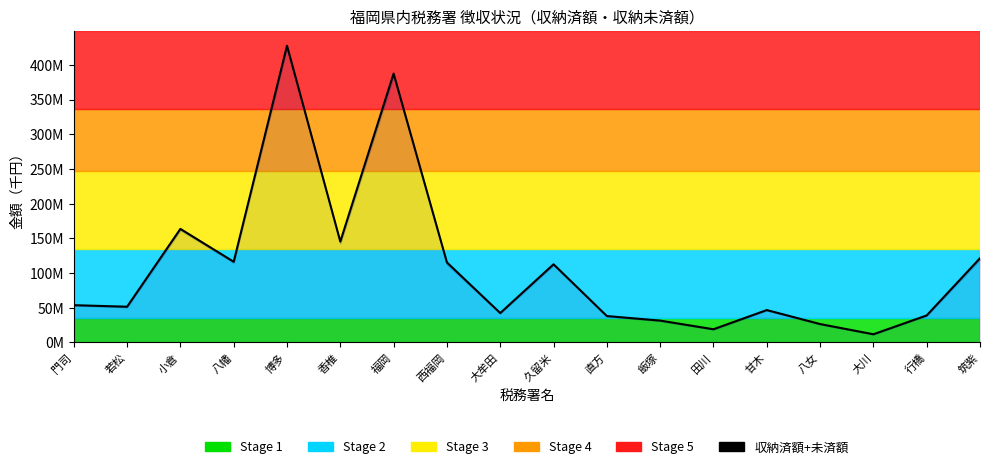

At which category does the chart reach its minimum across all series?

大川